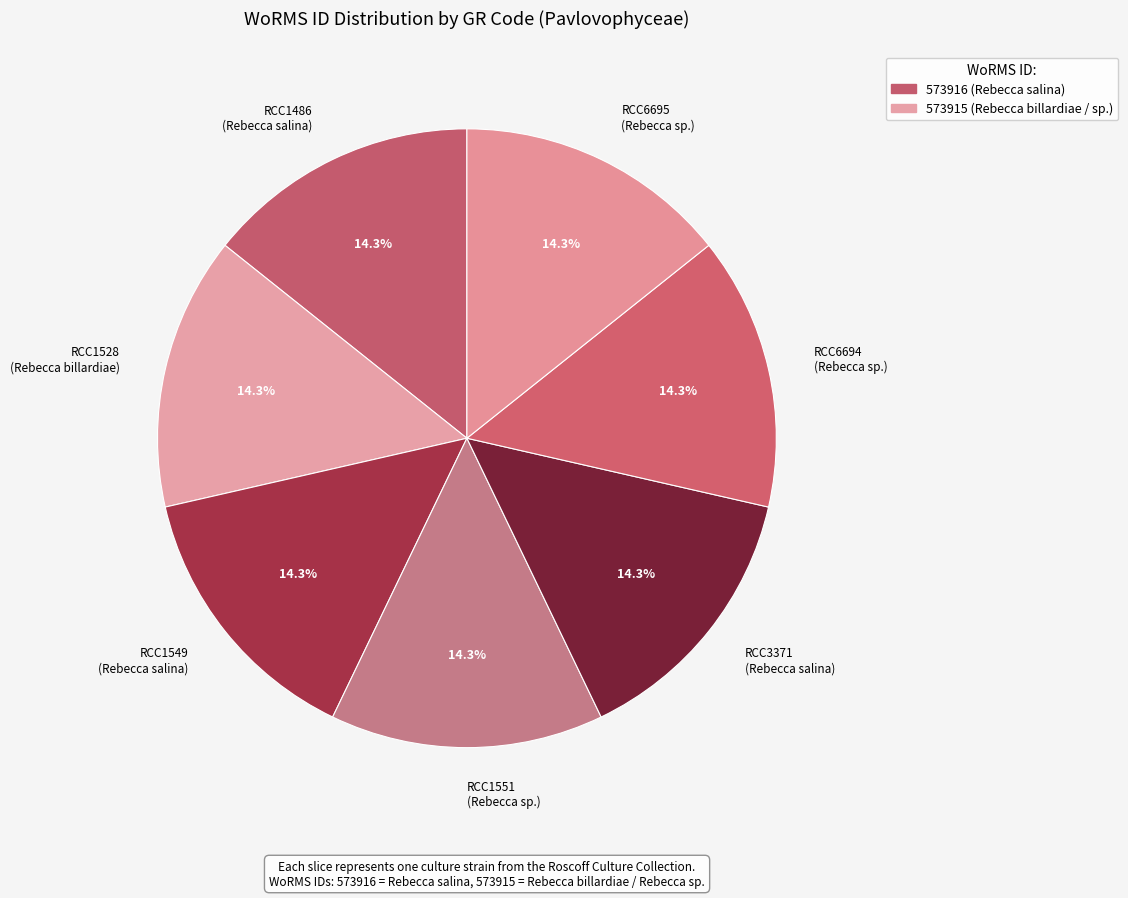

What is the ratio of the value at RCC1549 (Rebecca salina) to the value at RCC6694 (Rebecca sp.)?

1.0